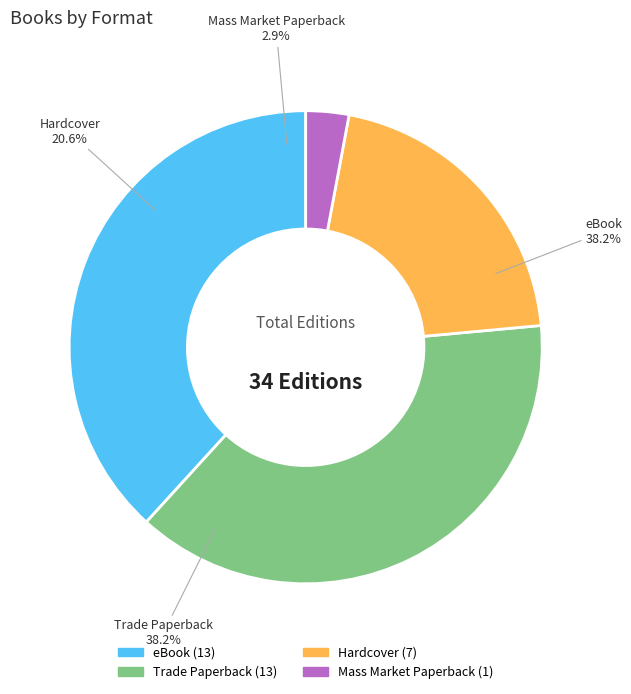

Do Trade Paperback and eBook together represent more than half of the pie?

Yes